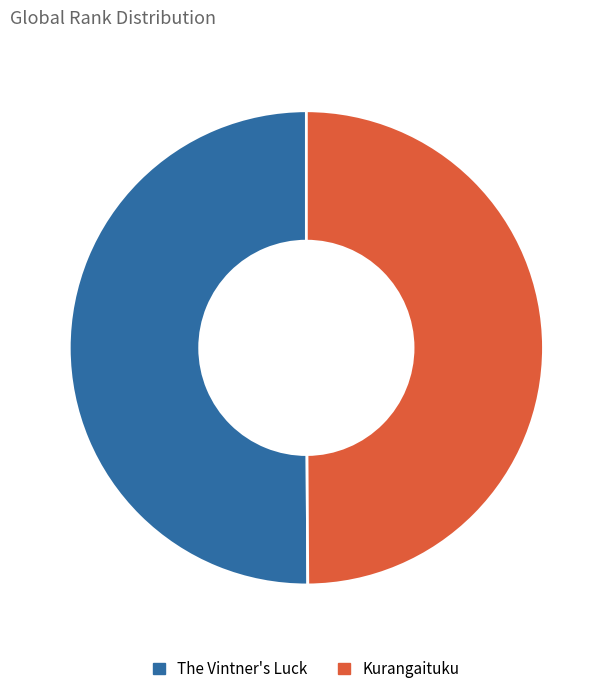

Is it true that The Vintner's Luck is 35% of the pie?

False